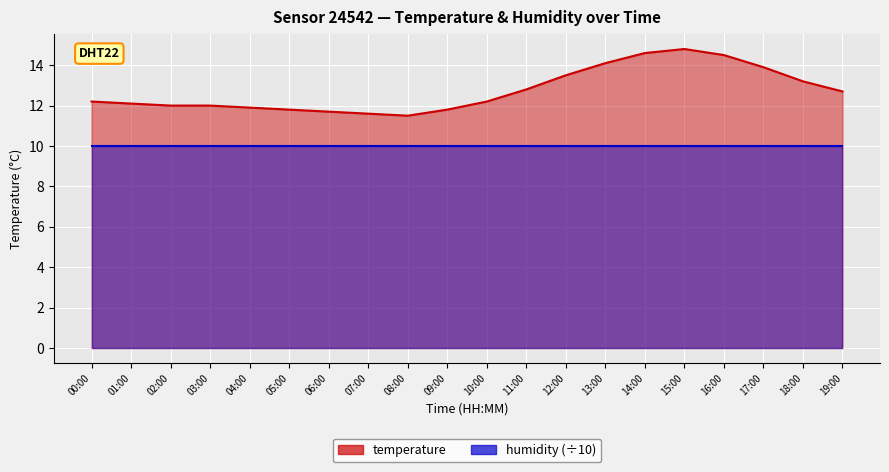

The chart shows a value of 6.7 at 13:00. True or false?

False